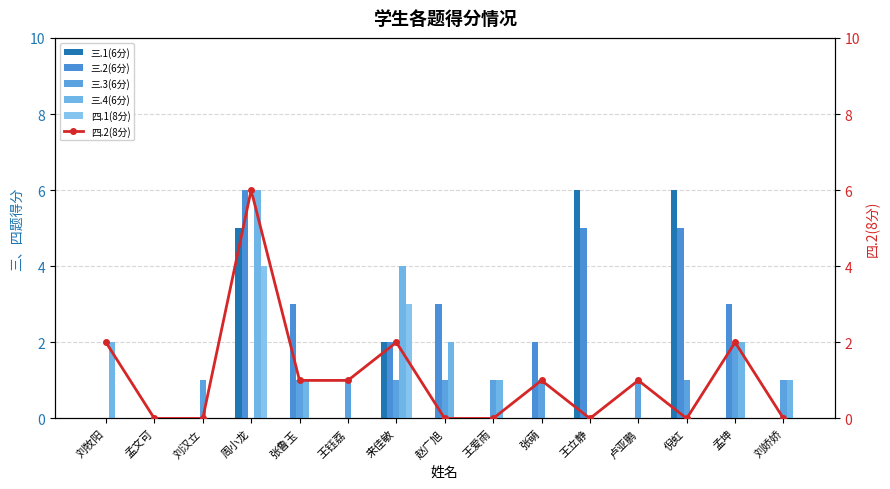

At which label does 三.2(6分) reach its peak?

周小龙